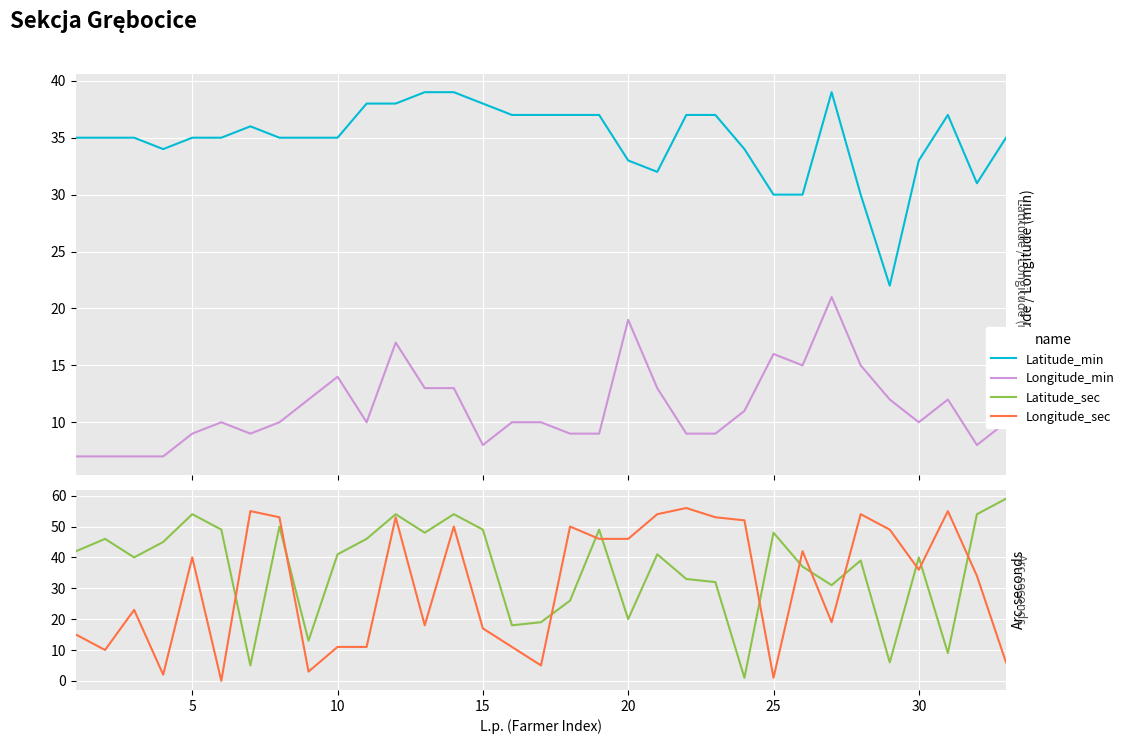

True or false: Longitude_min has a value of 15 at 25.

False